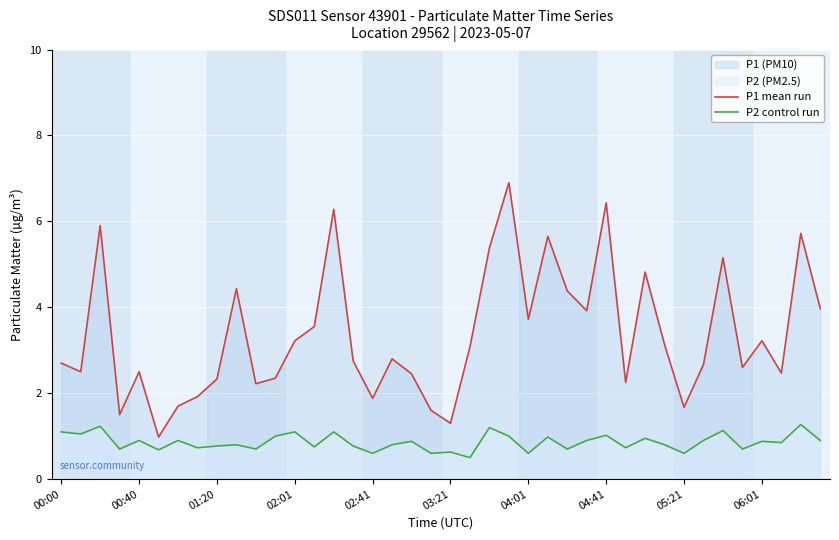

Rank the series at 04:41 from highest to lowest value.

P1 mean run, P2 control run